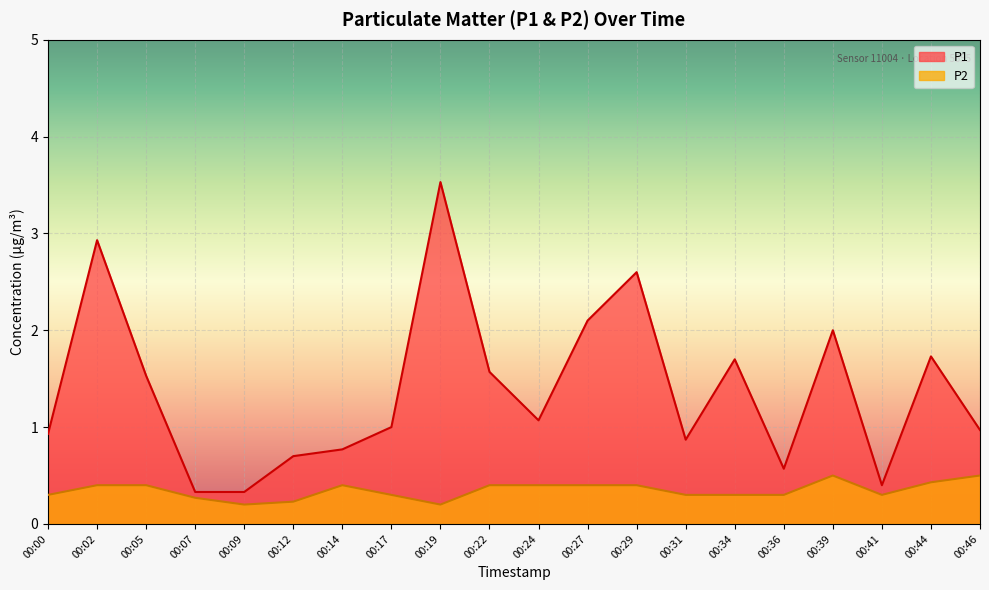

Reading left to right, what are all the values shown in this chart?

P1: 00:00=0.9	00:02=2.9	00:05=1.5	00:07=0.3	00:09=0.3	00:12=0.7	00:14=0.8	00:17=1.0	00:19=3.5	00:22=1.6	00:24=1.1	00:27=2.1	00:29=2.6	00:31=0.9	00:34=1.7	00:36=0.6	00:39=2.0	00:41=0.4	00:44=1.7	00:46=1.0
P2: 00:00=0.3	00:02=0.4	00:05=0.4	00:07=0.3	00:09=0.2	00:12=0.2	00:14=0.4	00:17=0.3	00:19=0.2	00:22=0.4	00:24=0.4	00:27=0.4	00:29=0.4	00:31=0.3	00:34=0.3	00:36=0.3	00:39=0.5	00:41=0.3	00:44=0.4	00:46=0.5